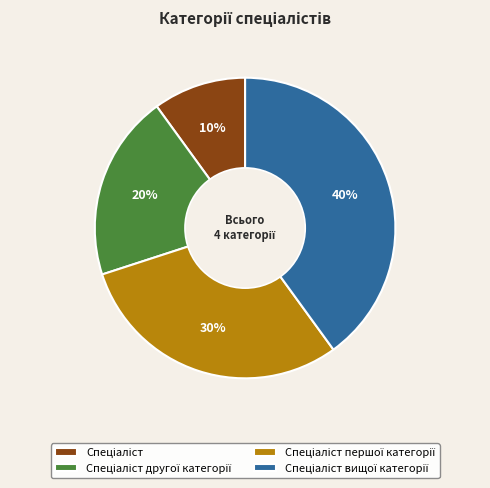

To the nearest percent, what is the average slice percentage?

25%